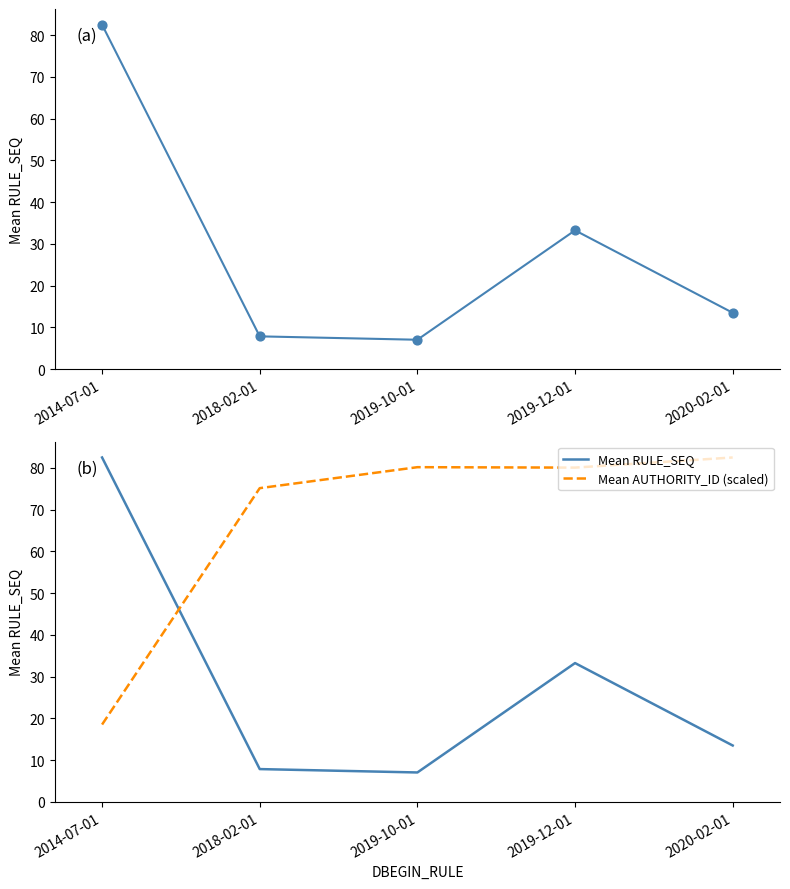

At how many categories does at least one series exceed 69?

5